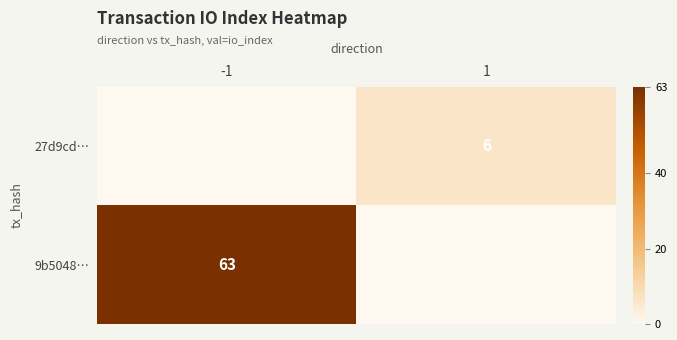

Is it true that the value at -1 is -2?

False